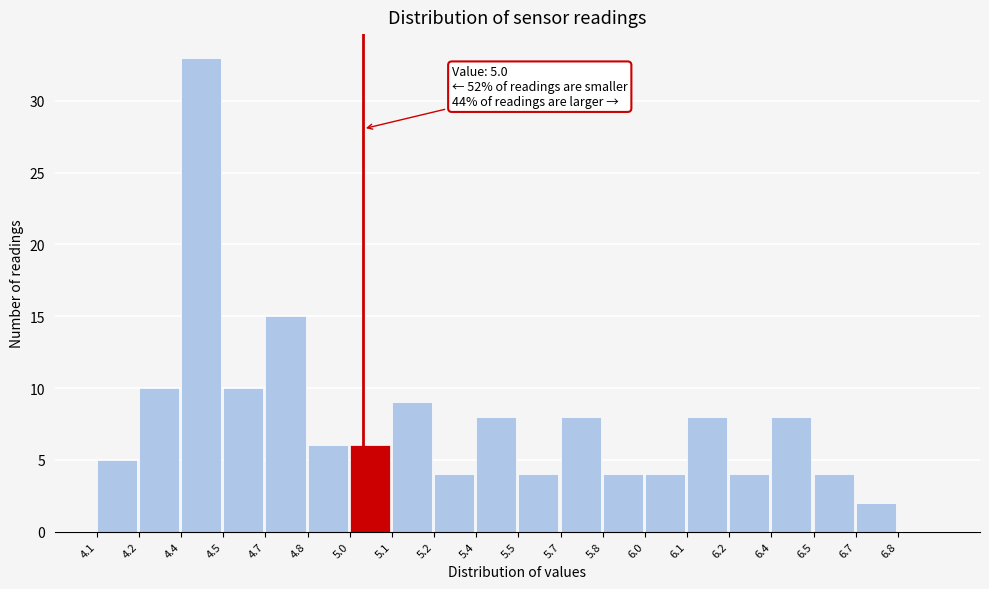

Reading right to left, list all the values displayed in this chart.

6.8=0	6.7=2	6.5=4	6.4=8	6.2=4	6.1=8	6.0=4	5.8=4	5.7=8	5.5=4	5.4=8	5.2=4	5.1=9	5.0=6	4.8=6	4.7=15	4.5=10	4.4=33	4.2=10	4.1=5